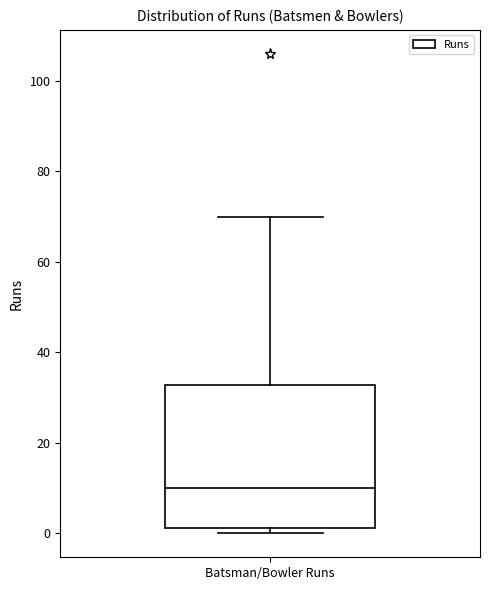

Where does the median line of the box for Batsman/Bowler Runs sit on the y-axis? The values are not printed on the chart, so give them approximately, as read against the axis.

10